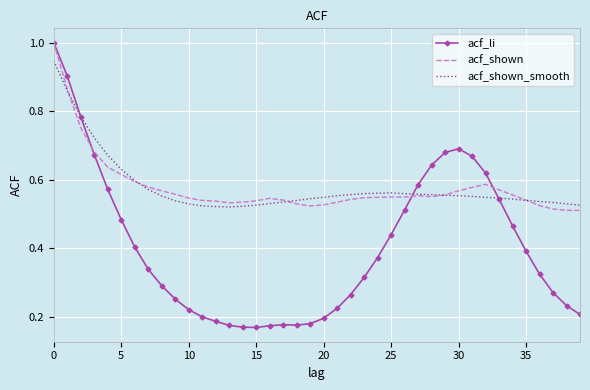

Which series has the largest range (max minus min)?

acf_li